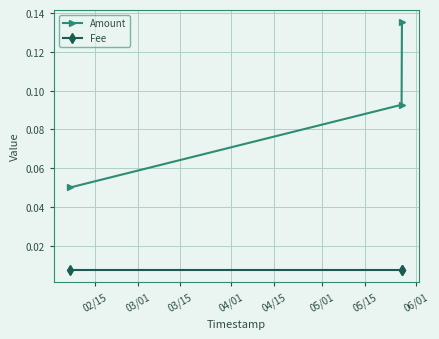

Rank the series by their maximum value, from lowest to highest.

Fee, Amount